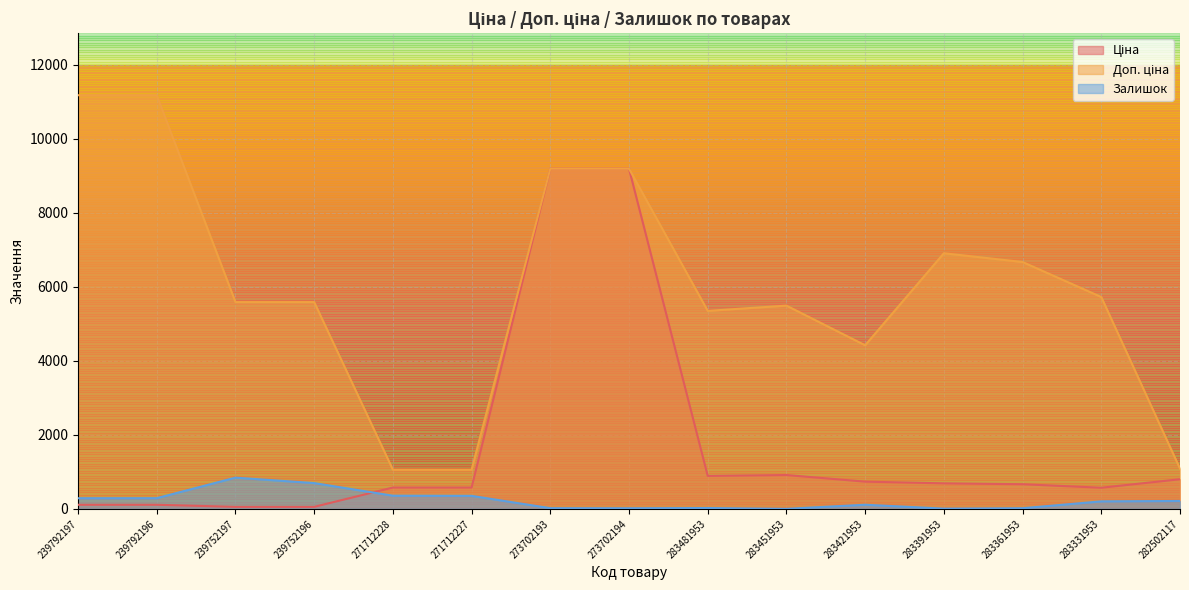

Reading right to left, what are all the values shown in this chart?

Ціна: 282502117=802.1	283331953=572.7	283361953=667.4	283391953=691.0	283421953=737.2	283451953=915.8	283481953=892.2	273702194=9196.3	273702193=9196.3	271712227=578.1	271712228=578.1	239752196=55.9	239752197=55.9	239792196=111.8	239792197=111.8
Доп. ціна: 282502117=1087.0	283331953=5727.0	283361953=6673.6	283391953=6910.3	283421953=4423.0	283451953=5495.0	283481953=5353.1	273702194=9196.3	273702193=9196.3	271712227=1060.0	271712228=1060.0	239752196=5591.0	239752197=5591.0	239792196=11182.0	239792197=11182.0
Залишок: 282502117=215.0	283331953=204.0	283361953=19.0	283391953=8.0	283421953=113.0	283451953=2.0	283481953=24.0	273702194=18.0	273702193=20.0	271712227=353.0	271712228=357.0	239752196=698.0	239752197=845.0	239792196=290.0	239792197=289.0